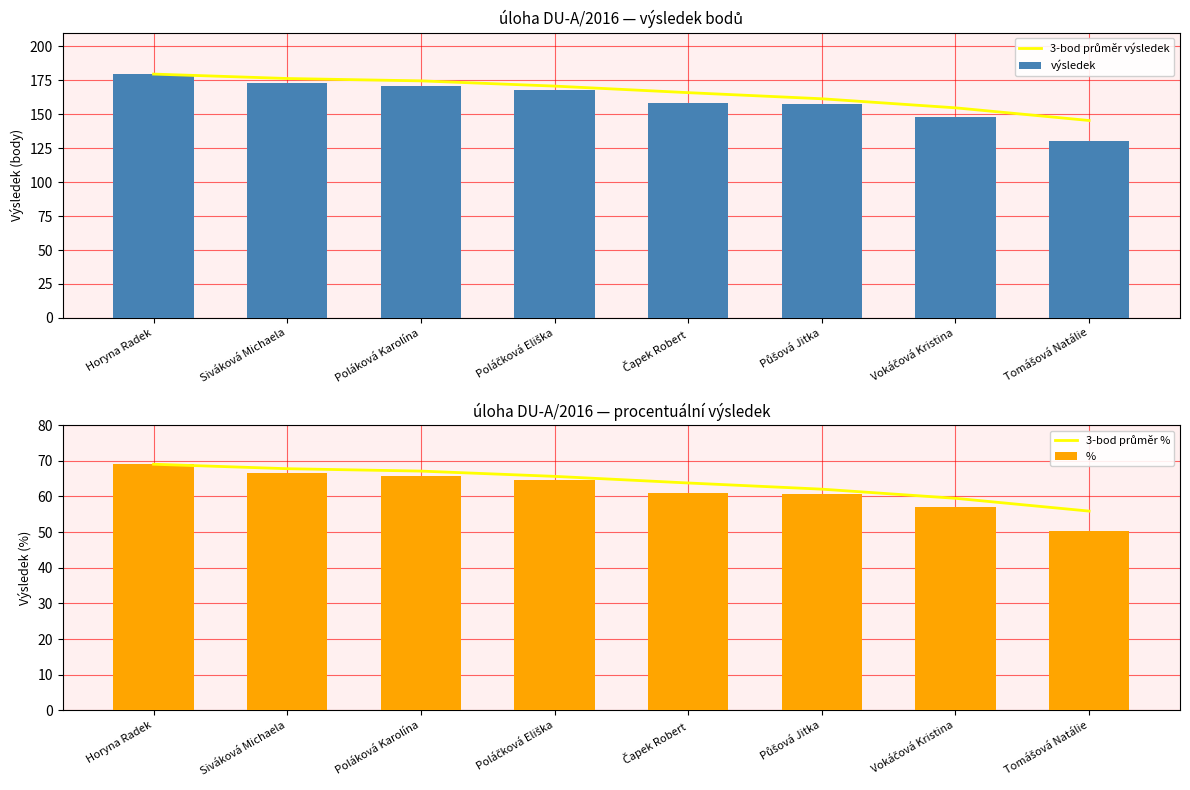

Which series has the largest range (max minus min)?

výsledek